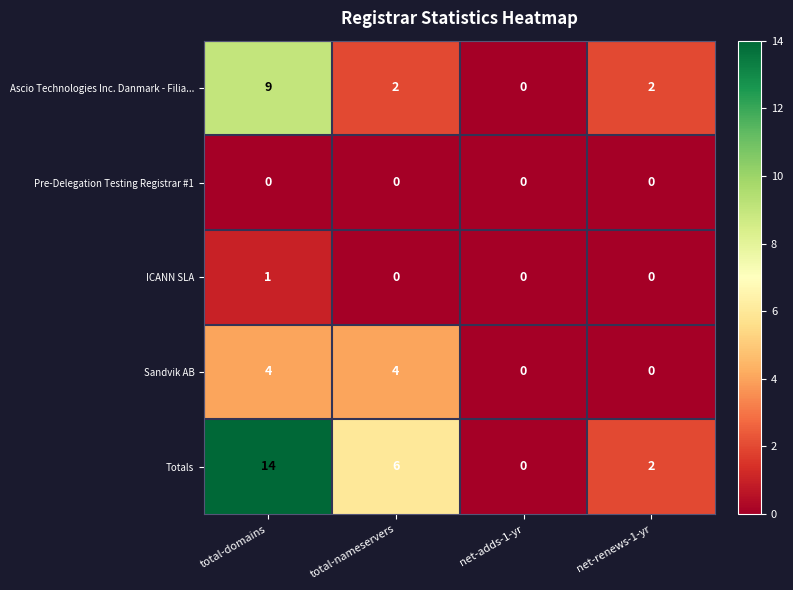

Which series has the largest range (max minus min)?

Totals